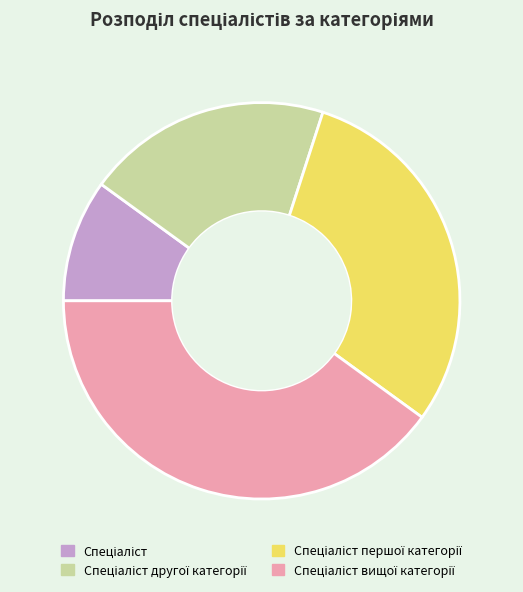

Is there a majority slice in this chart?

No